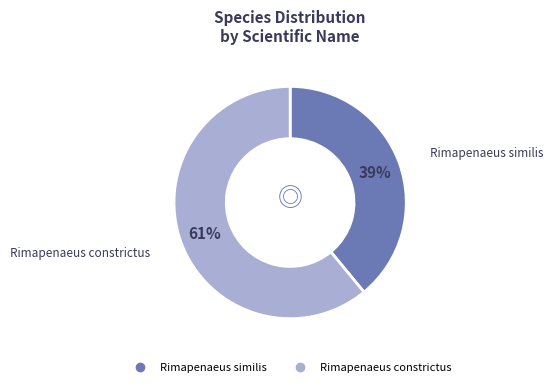

To the nearest percent, what is the difference between the largest and smallest slice percentages?

22%